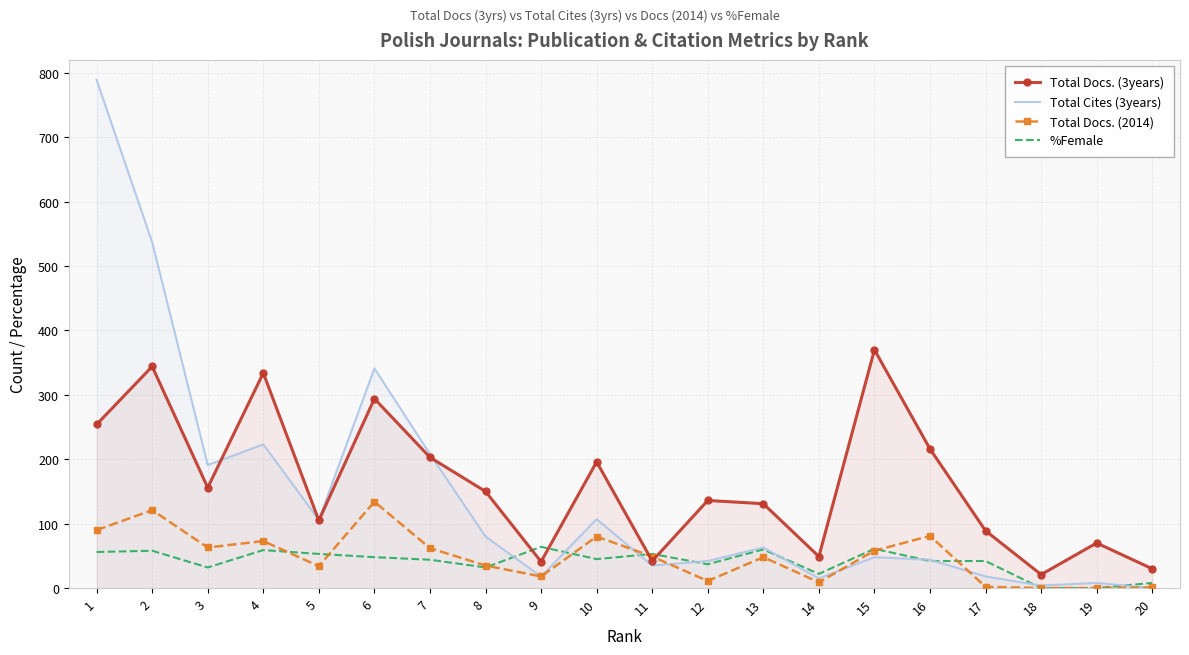

Reading left to right, list all the values displayed in this chart.

Total Docs. (3years): 254	344	156	334	105	294	203	150	41	196	42	136	131	49	370	216	89	21	70	30
Total Cites (3years): 789	537	191	223	106	341	208	80	18	107	35	42	63	15	48	44	18	4	8	0
Total Docs. (2014): 90	121	63	73	34	134	62	35	18	80	49	11	48	9	58	81	2	0	0	1
%Female: 56	58	32	59	53	48	44	32	64	45	53	37	60	22	61	42	42	0	0	8